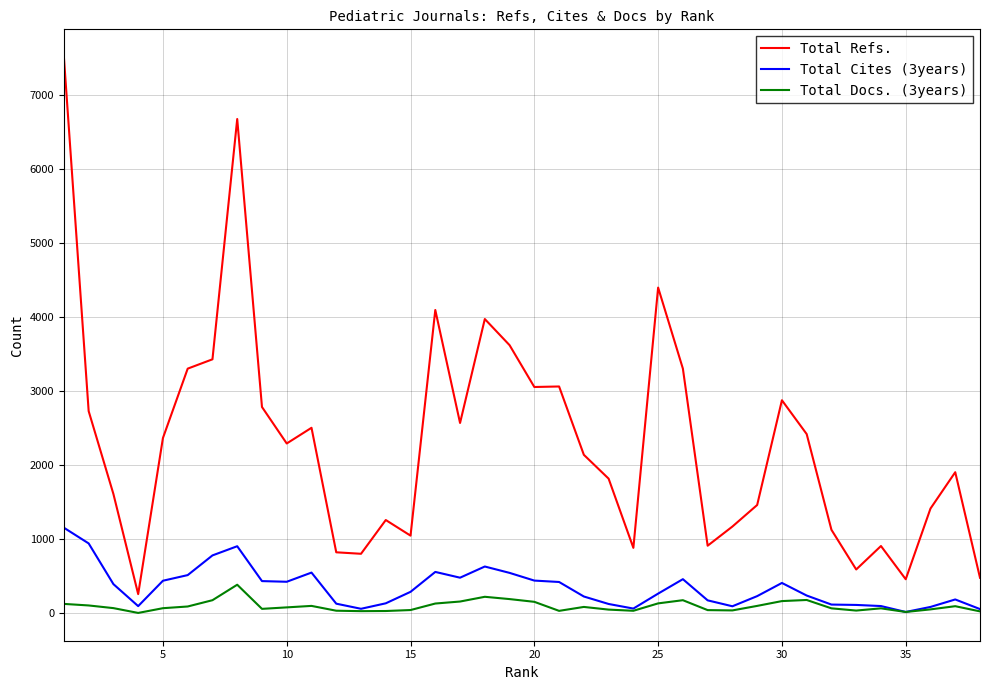

What is the greatest value displayed?

7509